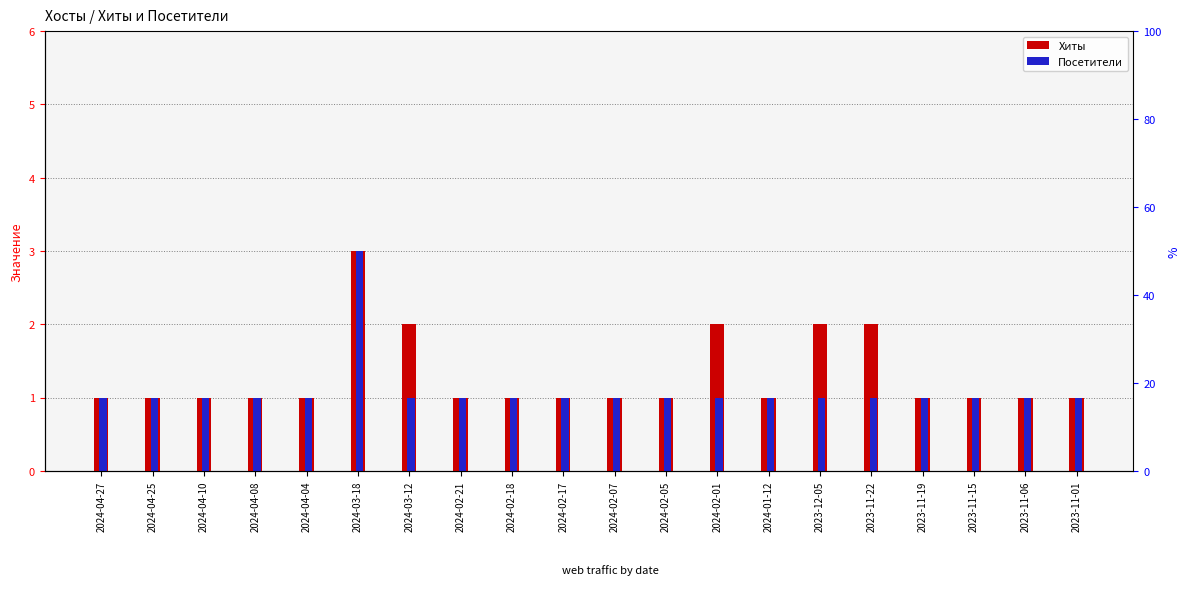

Which label corresponds to the smallest value in the chart?

2024-04-27